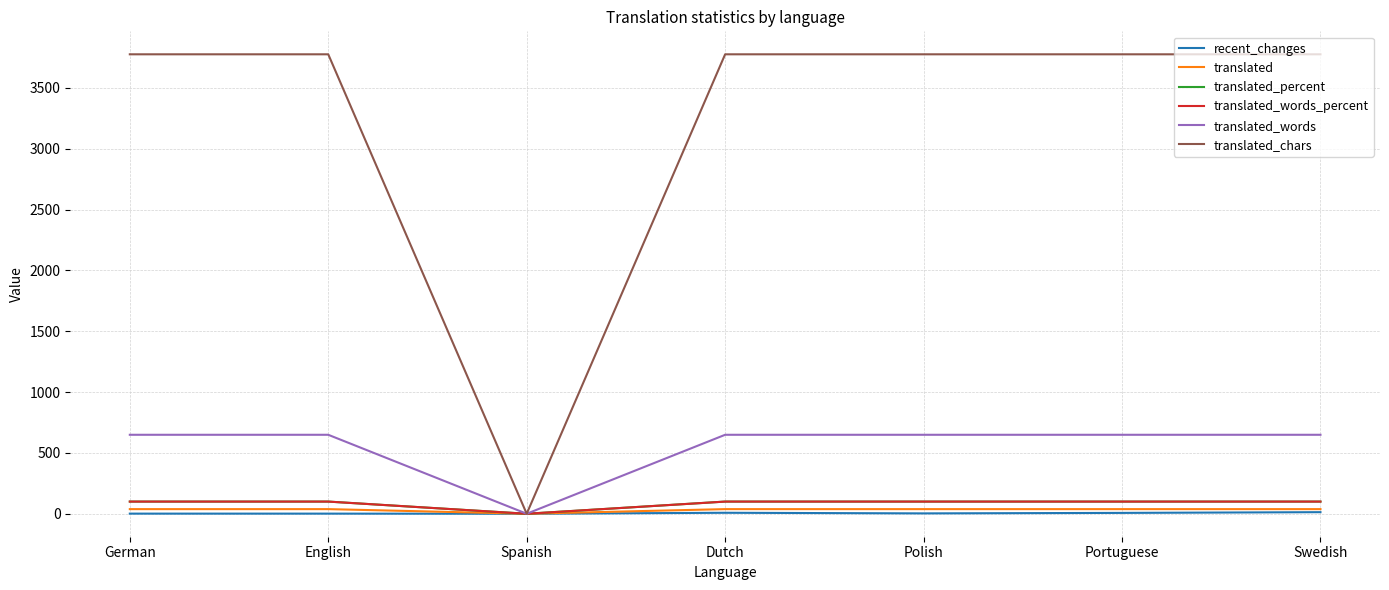

Does the chart display data point markers on the line(s)?

No